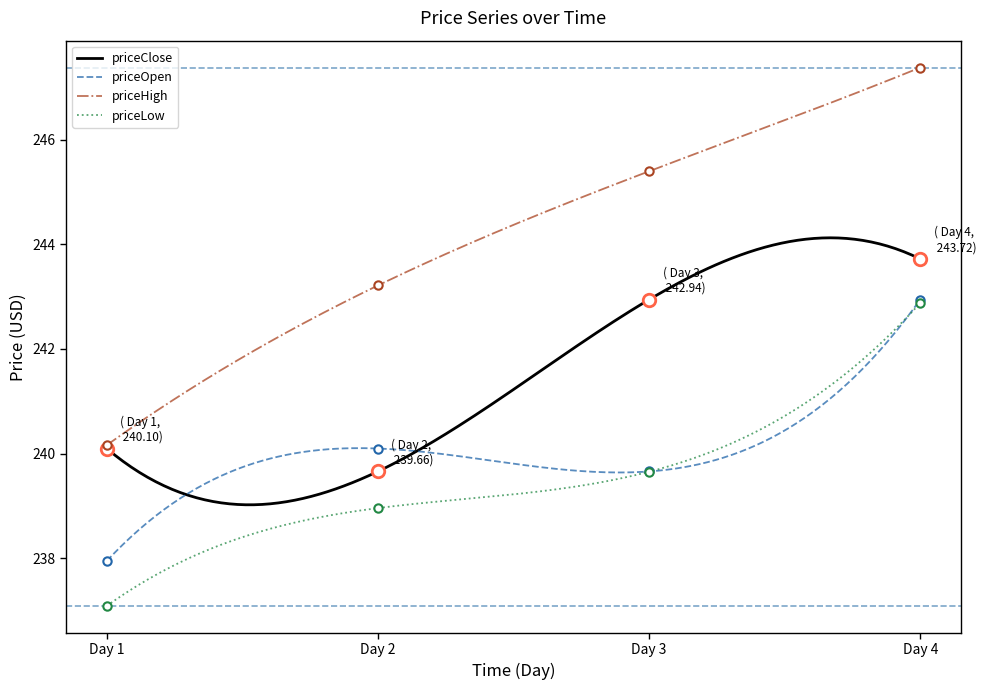

Is this an area chart (filled region under the line)?

No